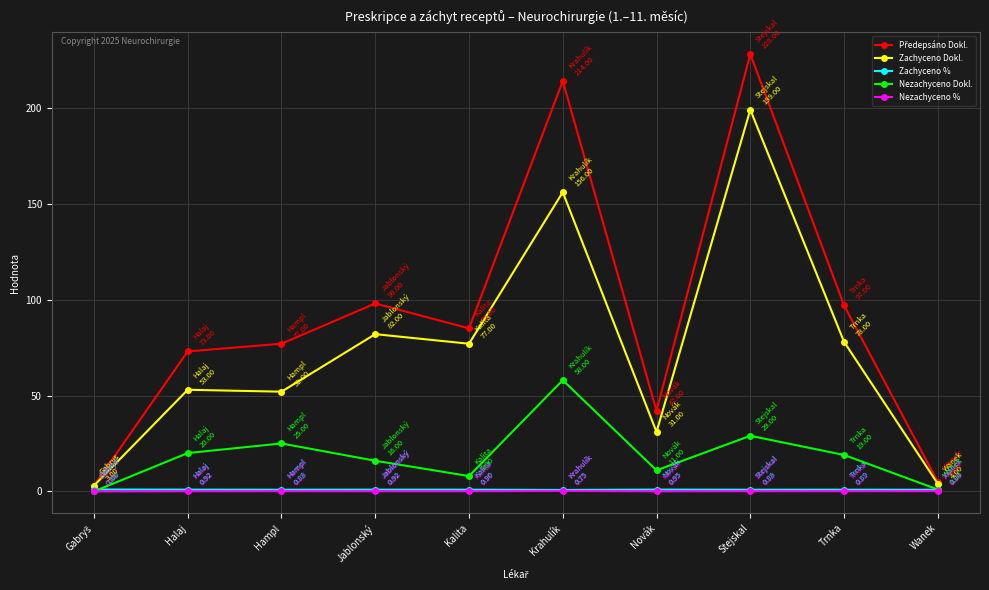

Which label corresponds to the largest value in the chart?

Stejskal